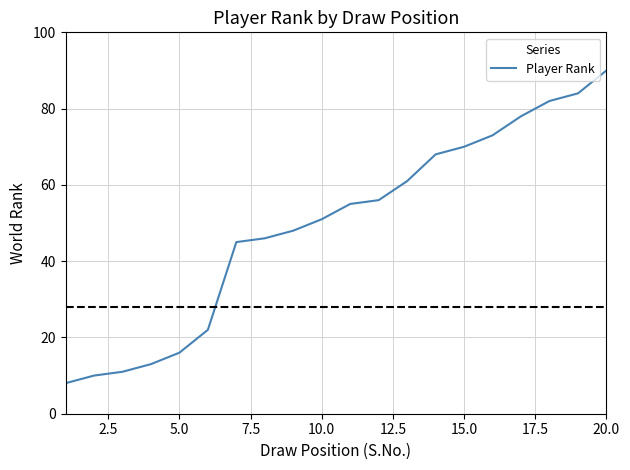

What is the difference between the maximum and minimum values?

82